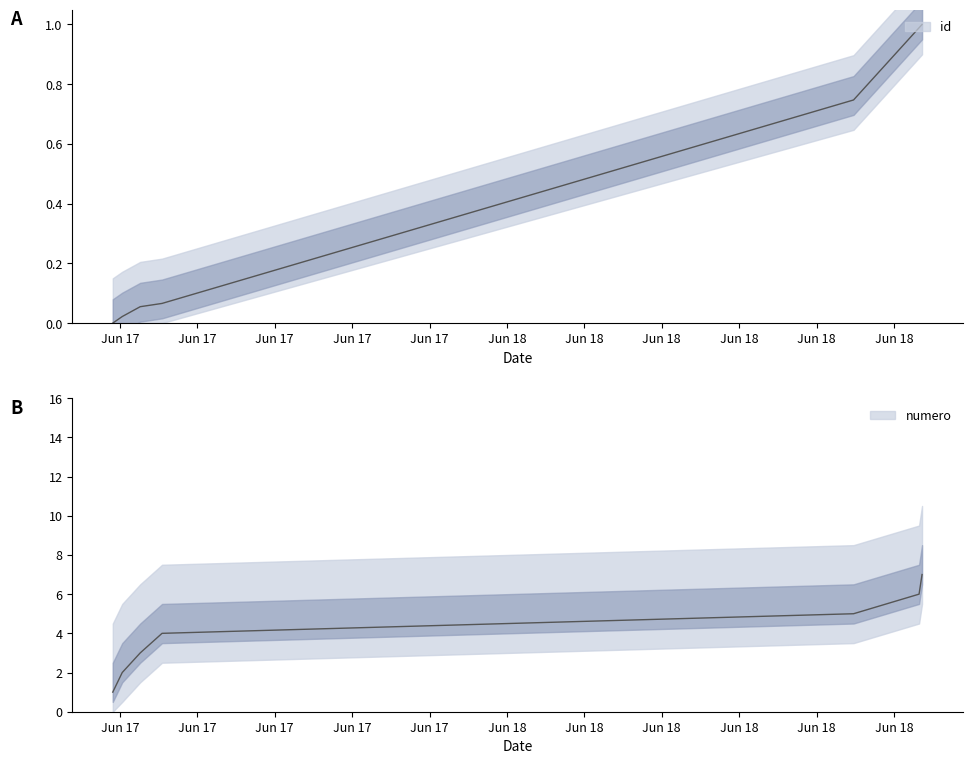

How many values in the id series exceed 0?

6